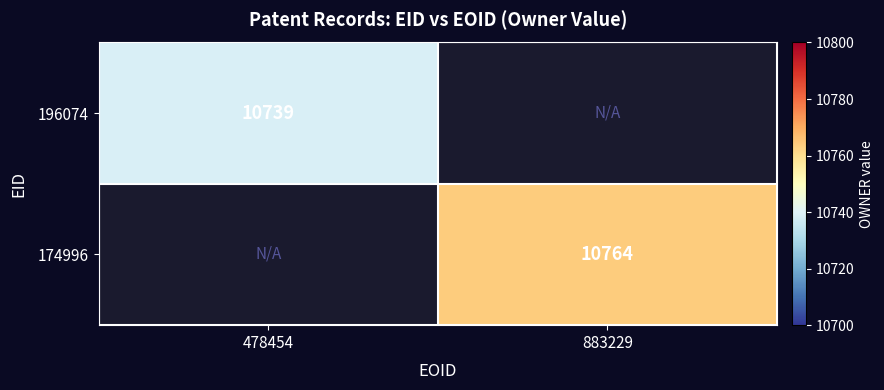

The 196074 series shows 10739 at 478454. True or false?

True